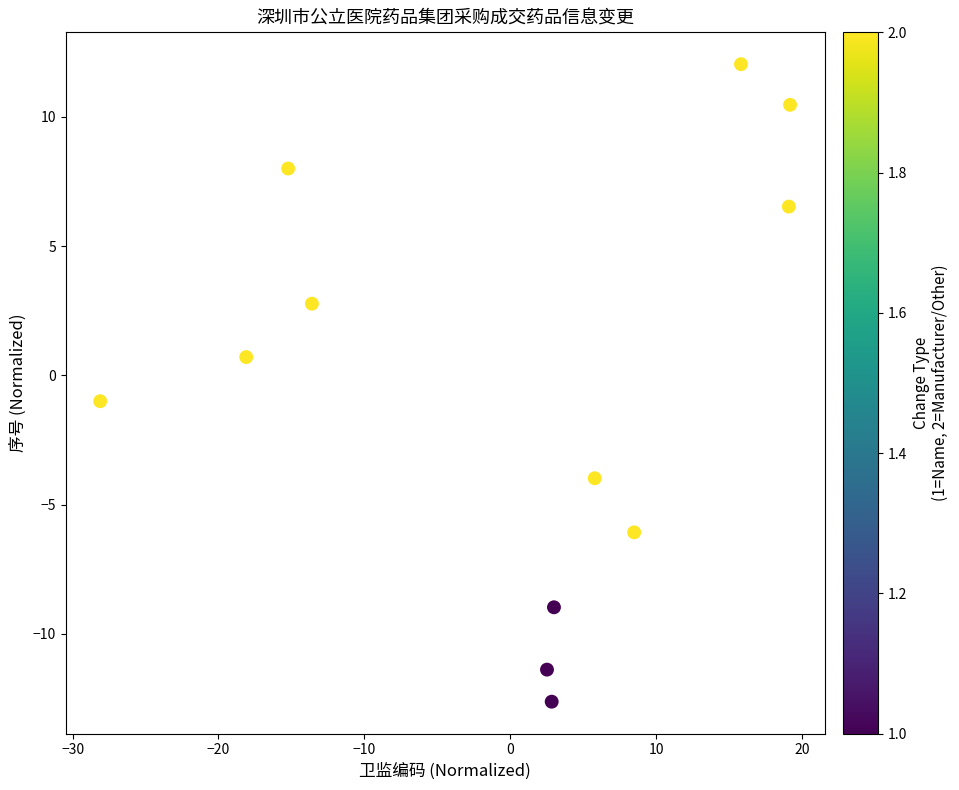

What Y value in the scatter plot is closest to 0?

0.7